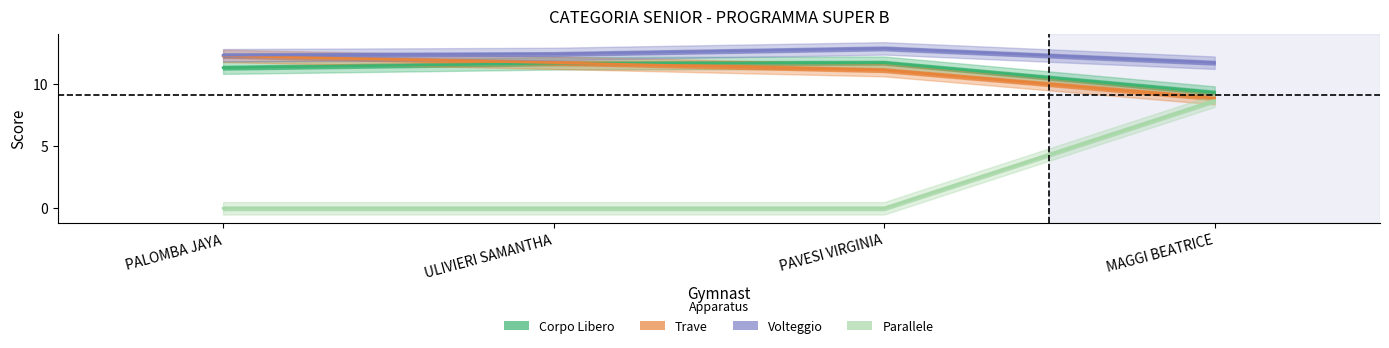

True or false: Volteggio has more than 2 interior local peaks.

False